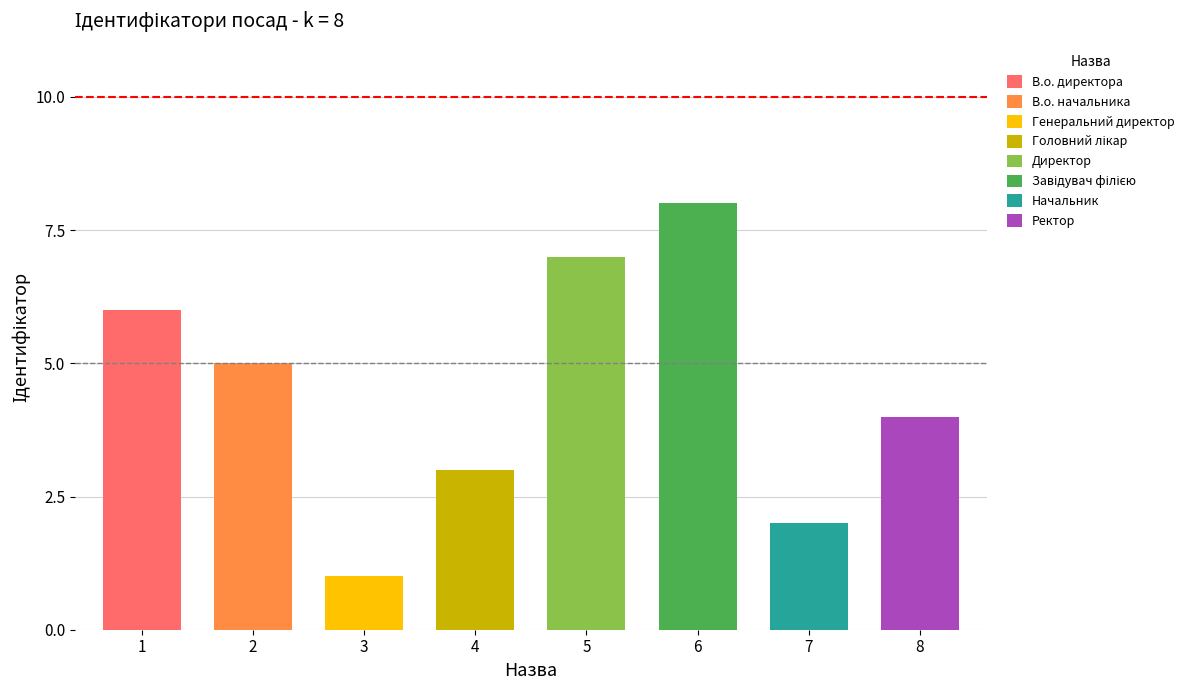

The value at Генеральний директор is 1. True or false?

False